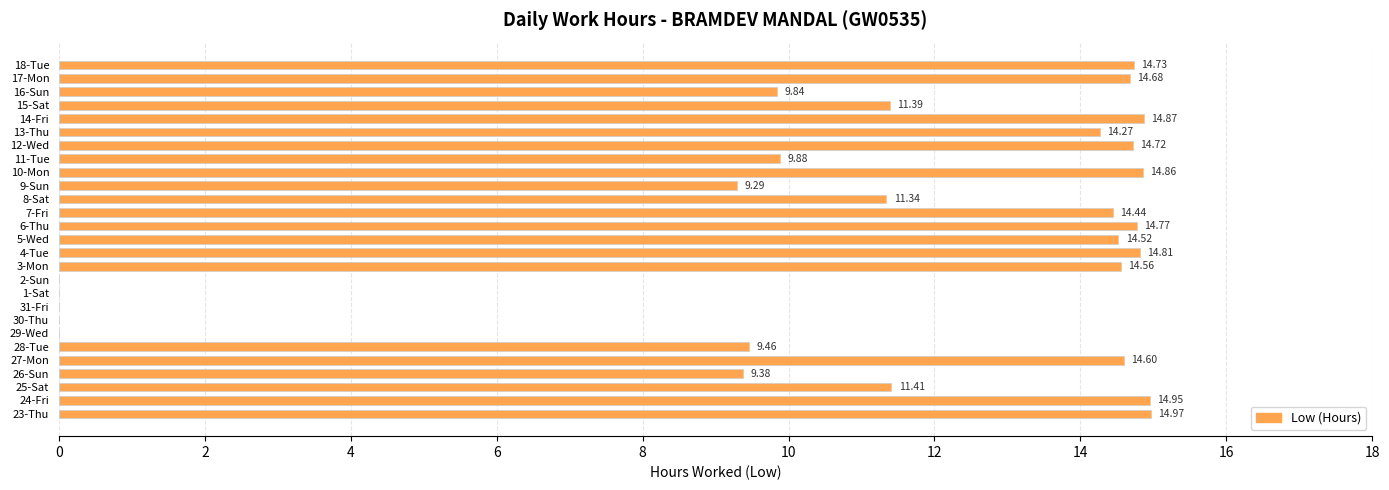

What is the sum of the values at 6-Thu and 2-Sun?

14.8